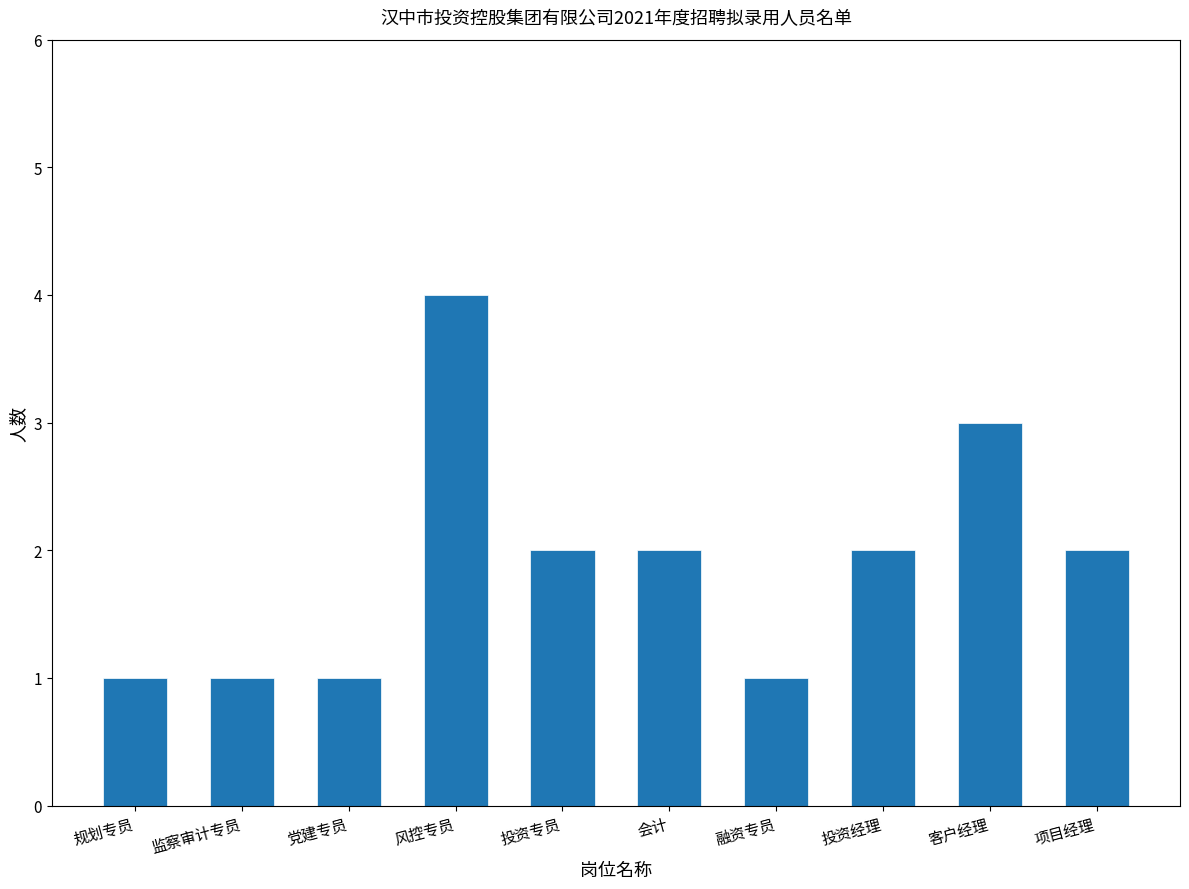

What position from the right is 风控专员?

7